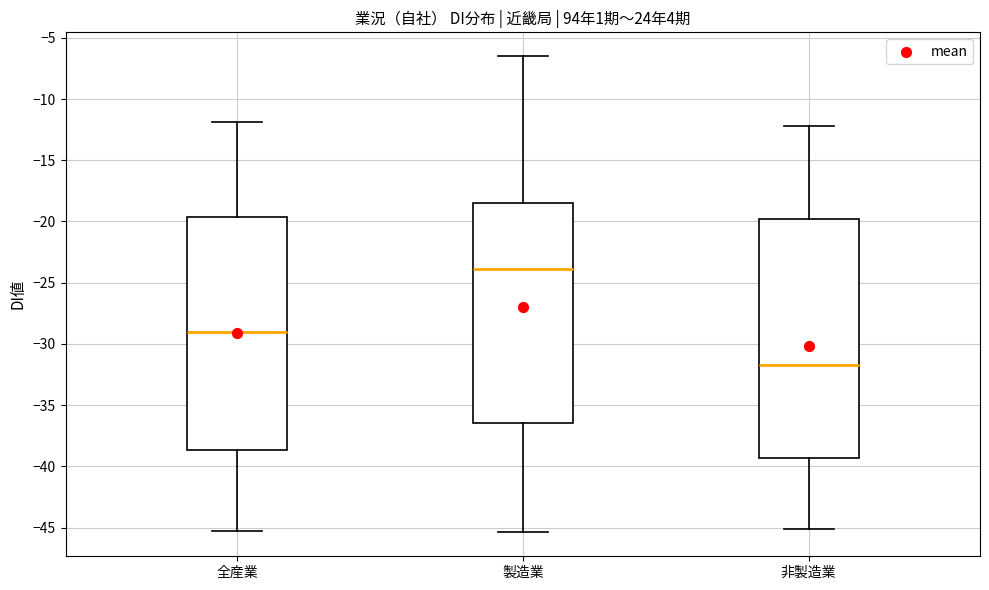

Reading left to right, read every box against the y-axis: the position of its median line, the range the box covers, and the ends of its whiskers. The values are not printed on the chart, so give them approximately, as read against the axis.

全産業: median -29.0, box -38.5 to -19.5, whiskers -45.5 to -12.0
製造業: median -24.0, box -36.5 to -18.5, whiskers -45.5 to -6.5
非製造業: median -31.5, box -39.5 to -20.0, whiskers -45.0 to -12.0